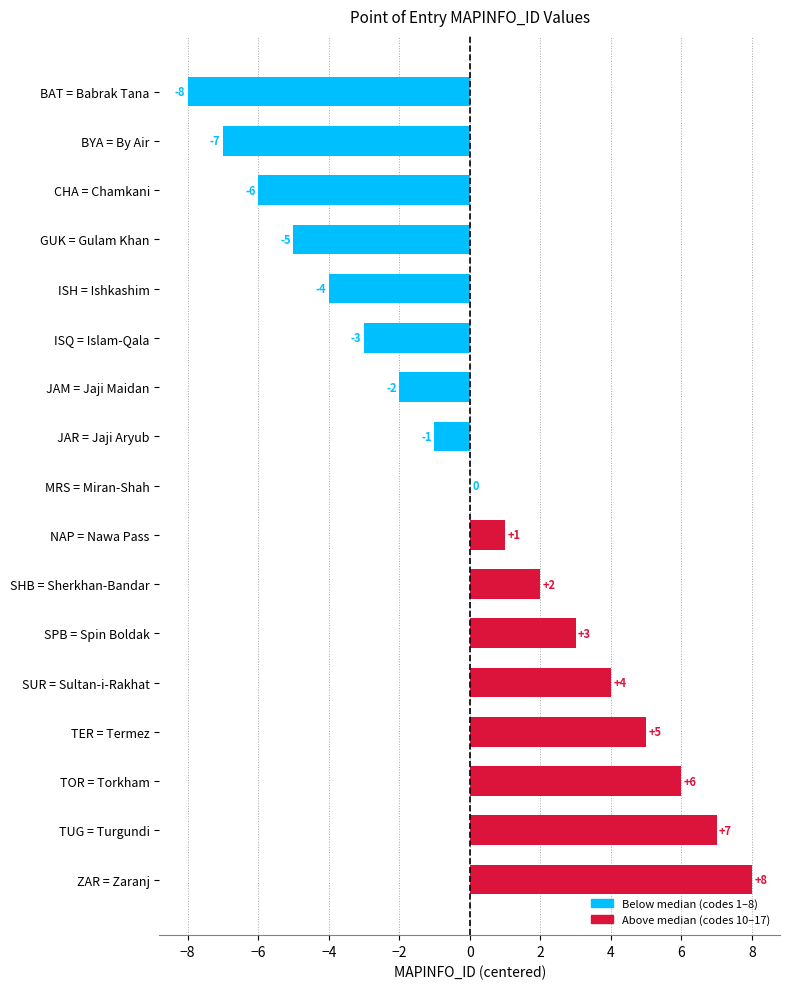

How many data points does each series have?

17